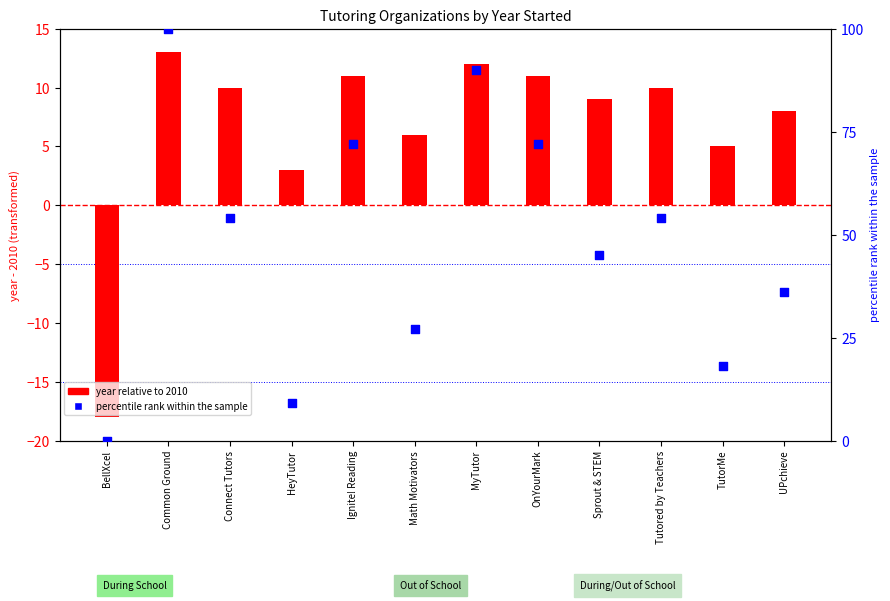

At which category is the sum across all series the highest?

Common Ground